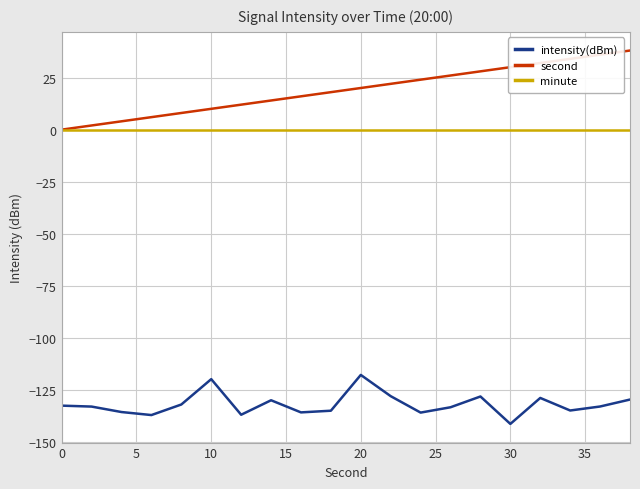

List the series in order of their peak value, highest first.

second, minute, intensity(dBm)